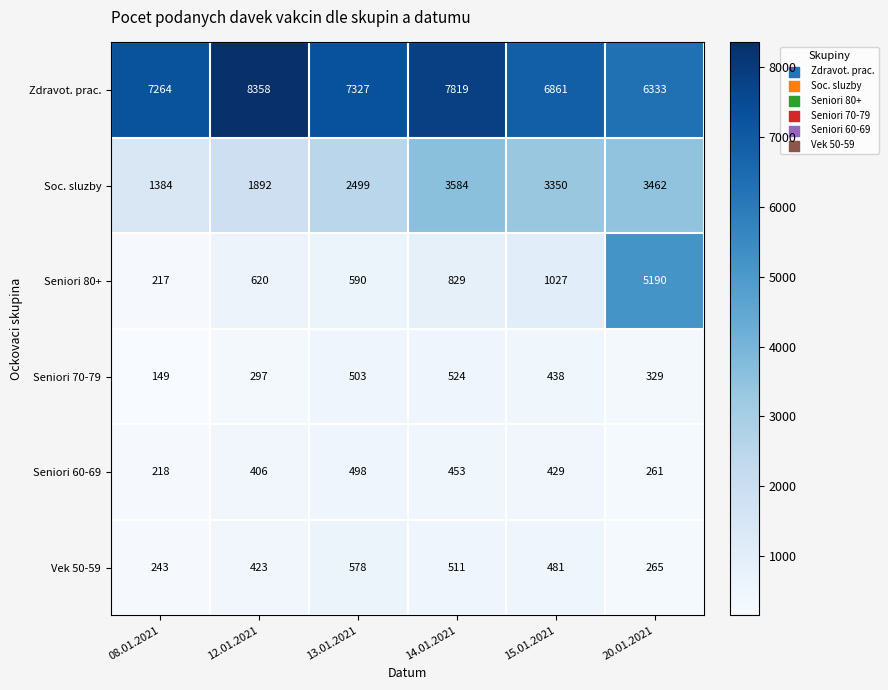

What is the average value of the Zdravot. prac. series?

7327